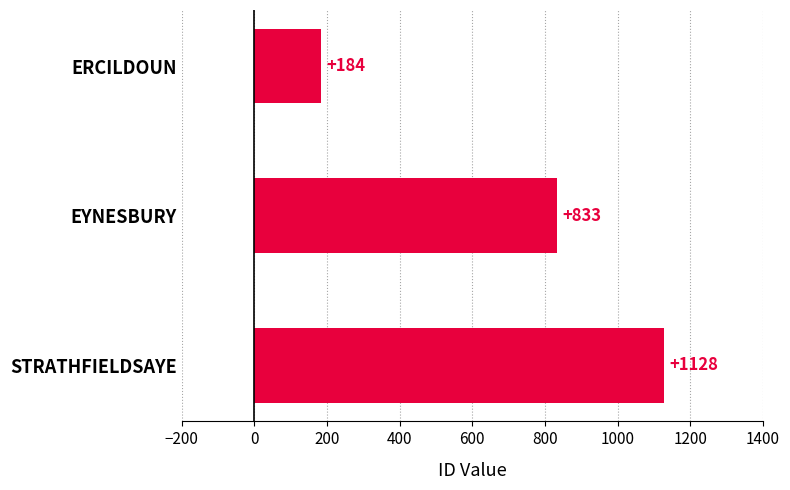

Reading top to bottom, list all the values displayed in this chart.

184	833	1128